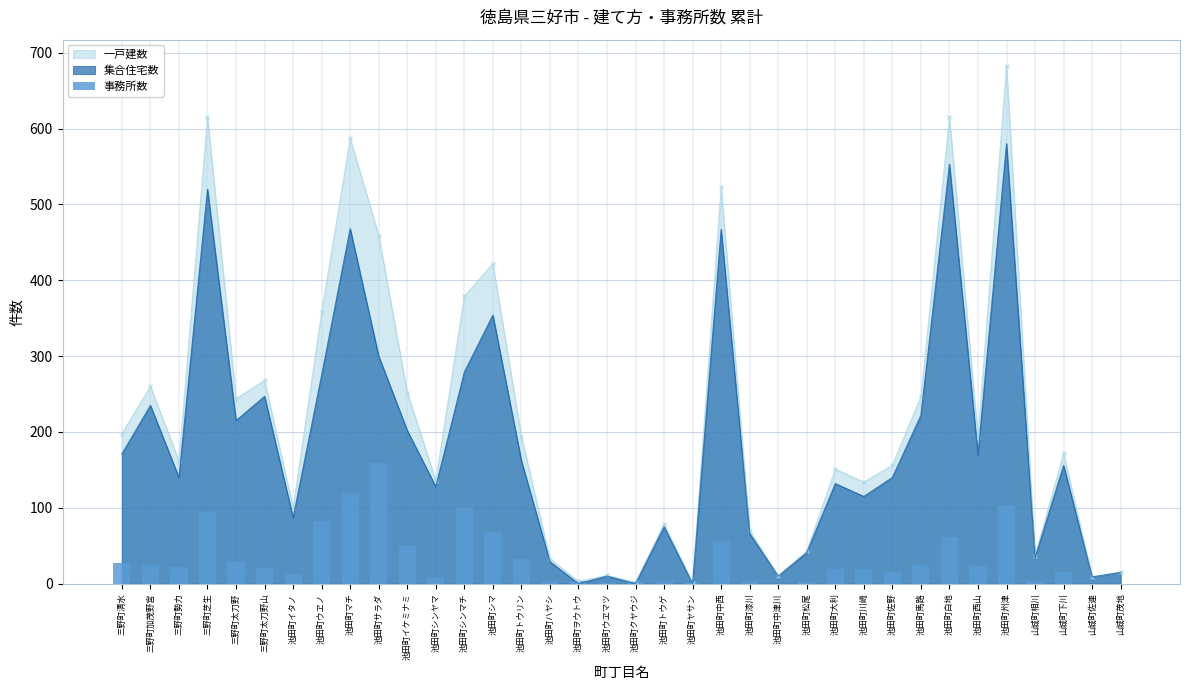

Between 池田町馬路 and 池田町イケミナミ, which is larger?

池田町イケミナミ